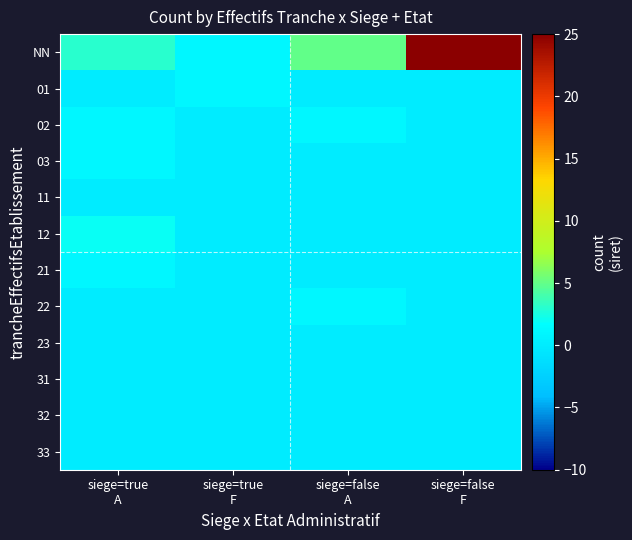

Which label corresponds to the smallest value in the chart?

siege=true
A